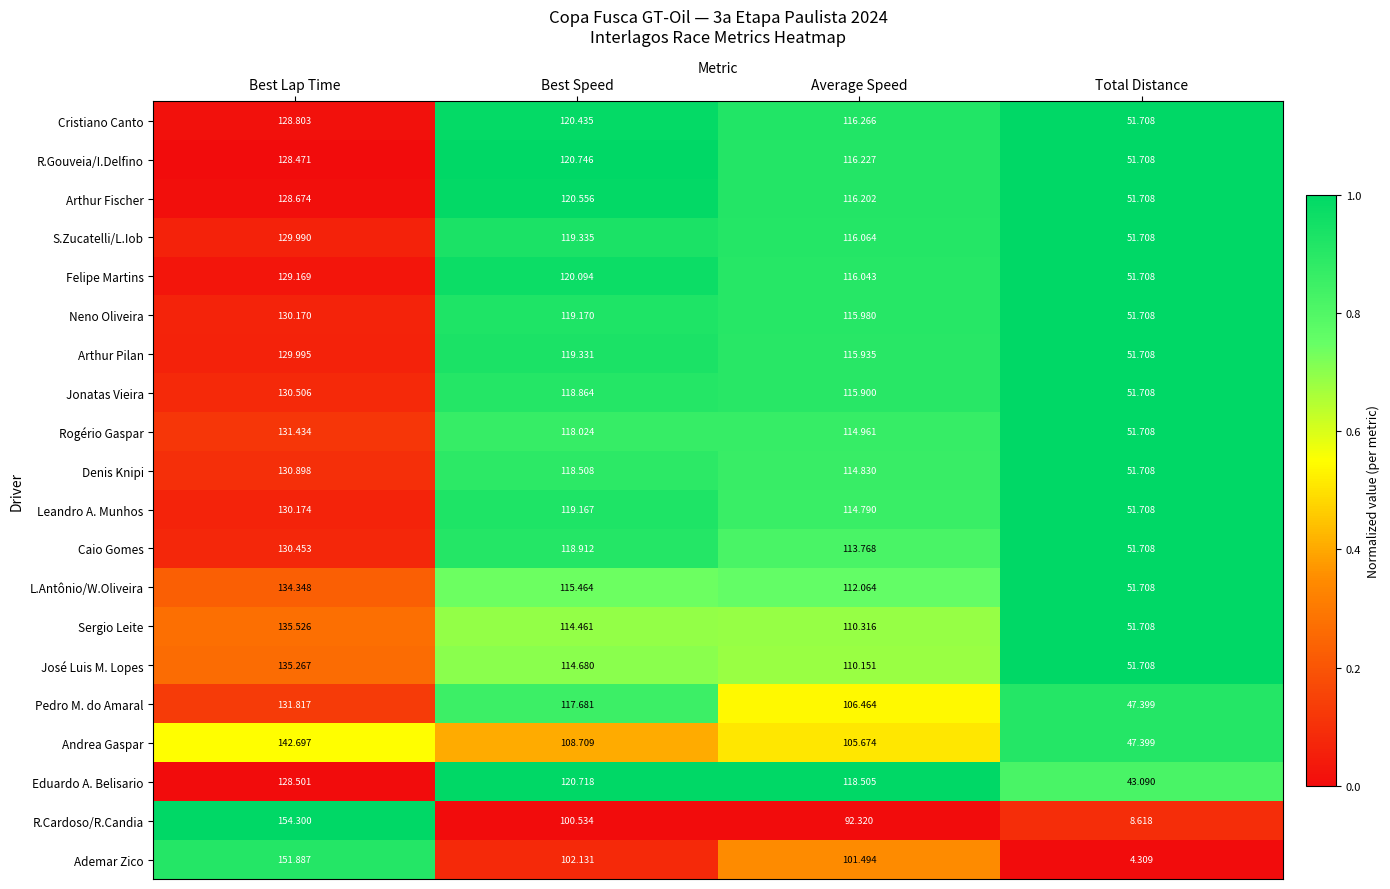

Rank the series at Best Speed from lowest to highest value.

R.Cardoso/R.Candia, Ademar Zico, Andrea Gaspar, Sergio Leite, José Luis M. Lopes, L.Antônio/W.Oliveira, Pedro M. do Amaral, Rogério Gaspar, Denis Knipi, Jonatas Vieira, Caio Gomes, Leandro A. Munhos, Neno Oliveira, Arthur Pilan, S.Zucatelli/L.Iob, Felipe Martins, Cristiano Canto, Arthur Fischer, Eduardo A. Belisario, R.Gouveia/I.Delfino